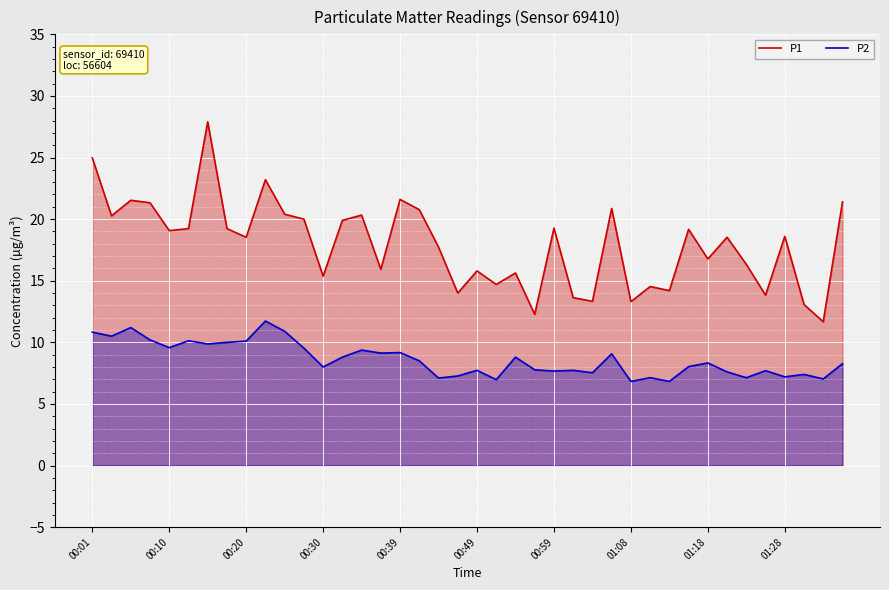

What is the total value across all series at 00:59?

26.9